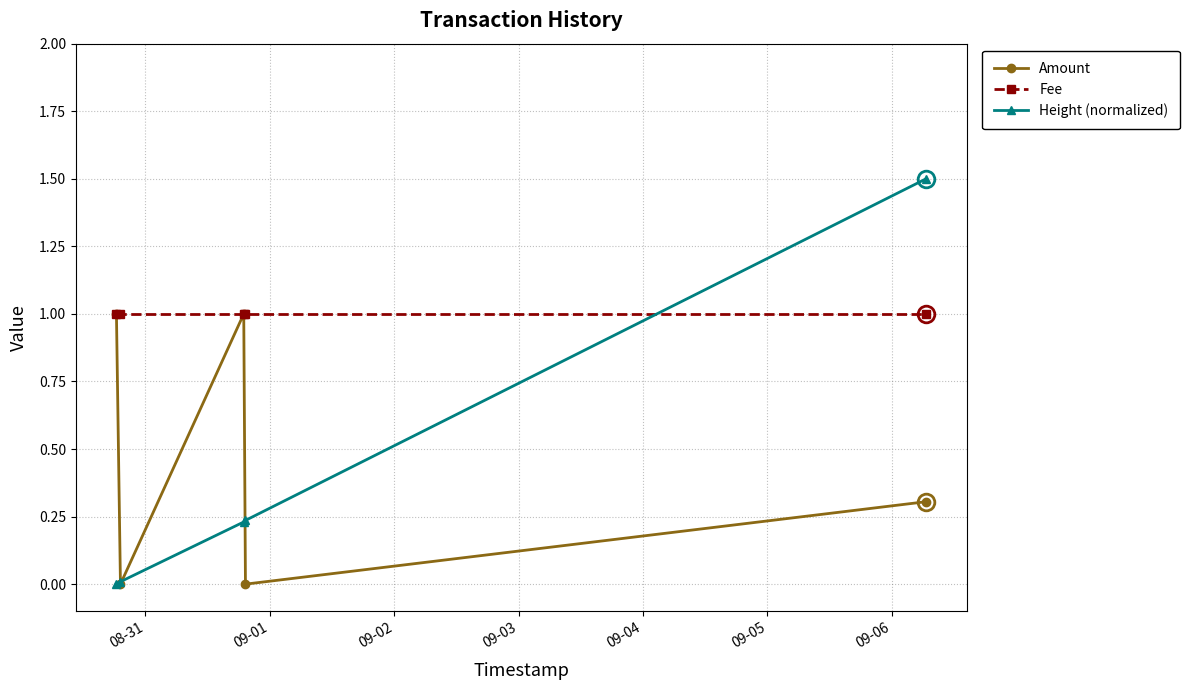

True or false: Amount has more than 0 interior local peaks.

True